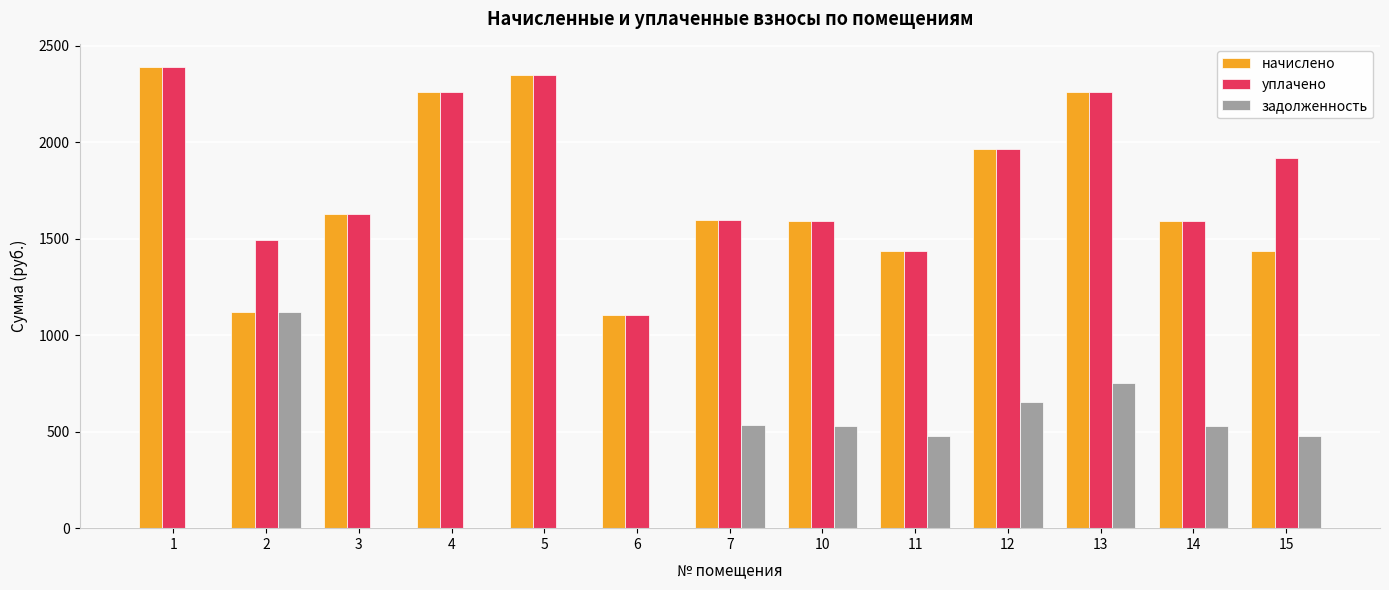

What value does the начислено series have at 2?

1118.1